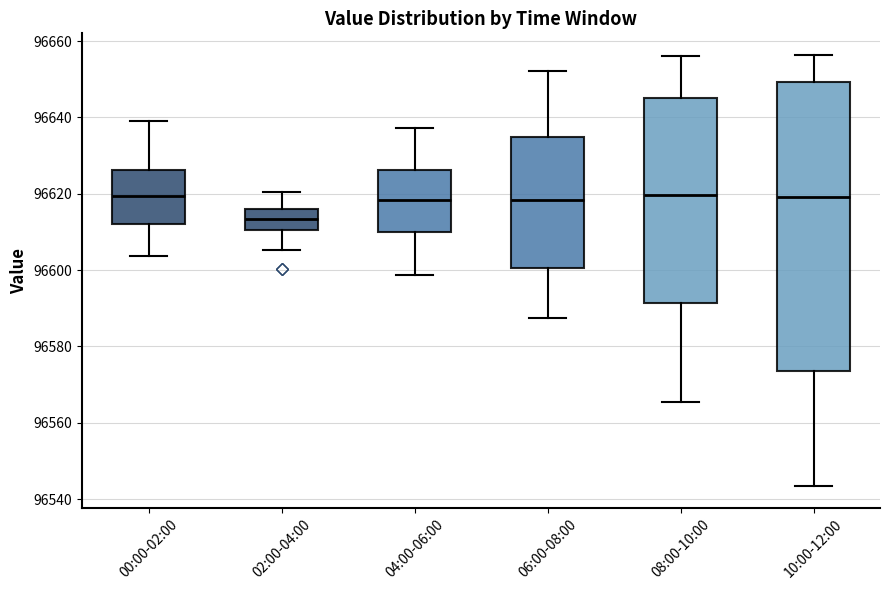

Where does the median line of the box for 06:00-08:00 sit on the y-axis? The values are not printed on the chart, so give them approximately, as read against the axis.

96618